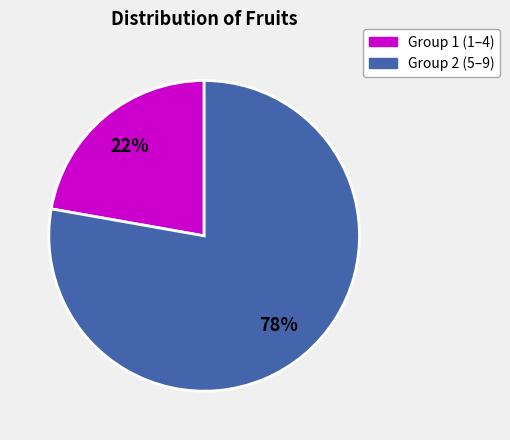

To the nearest percent, what is the difference between the largest and smallest slice percentages?

56%